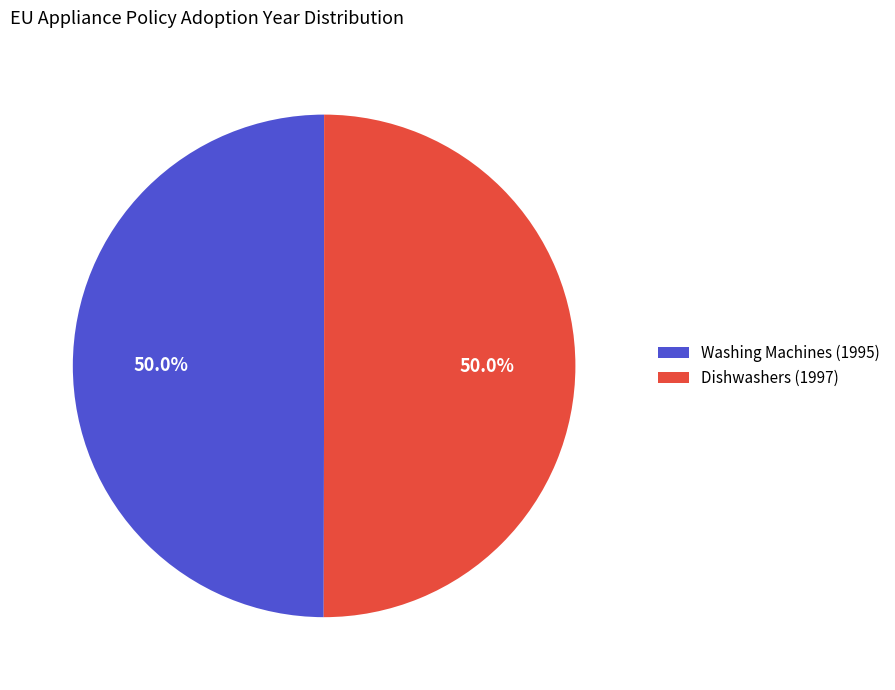

To the nearest percent, what is the combined percentage of Dishwashers (1997) and Washing Machines (1995)?

100%